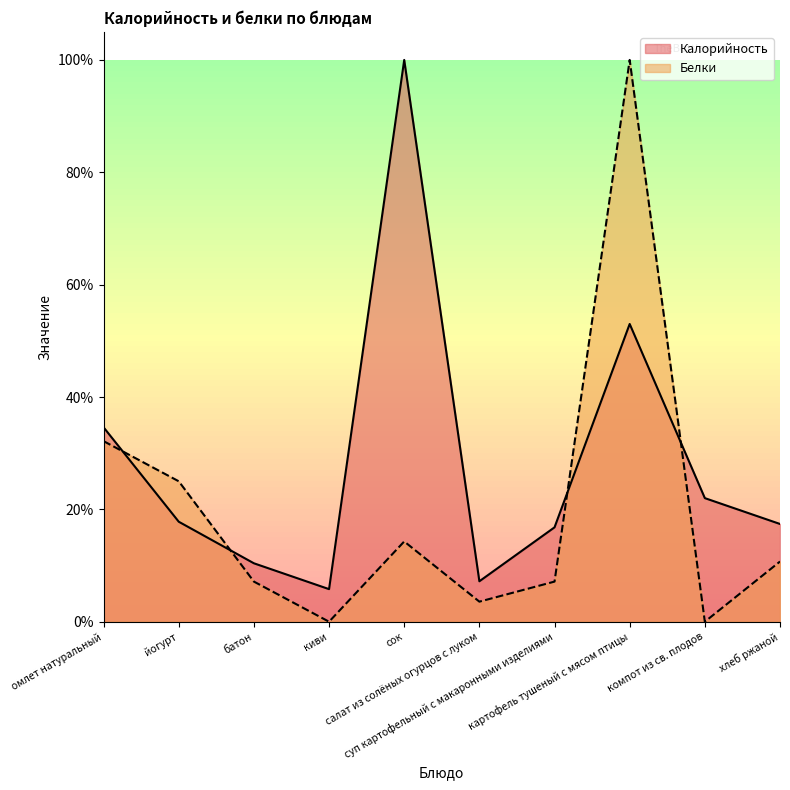

True or false: Калорийность has a value of 5.8 at киви.

True